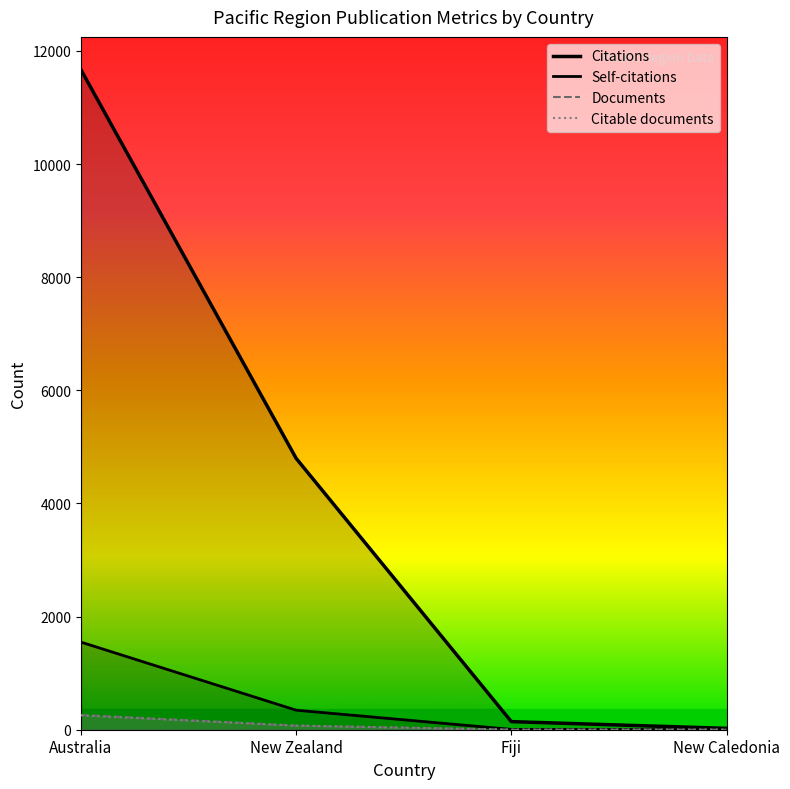

Does the chart display data point markers on the line(s)?

No